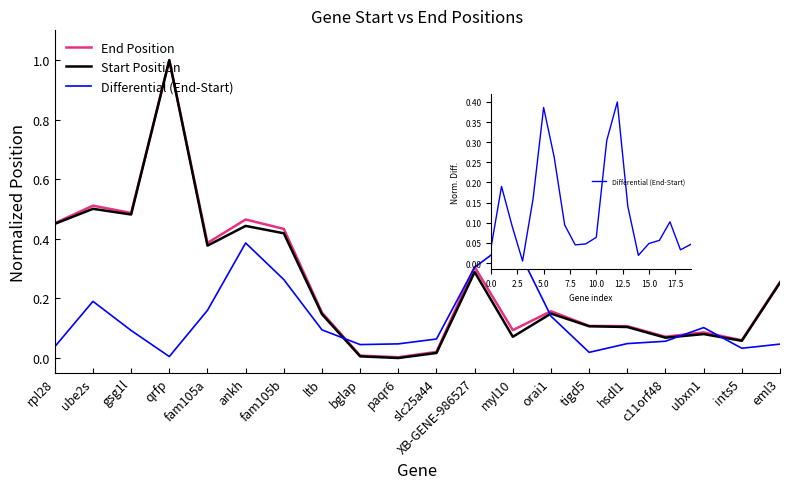

Which series has the largest total across all categories?

End Position